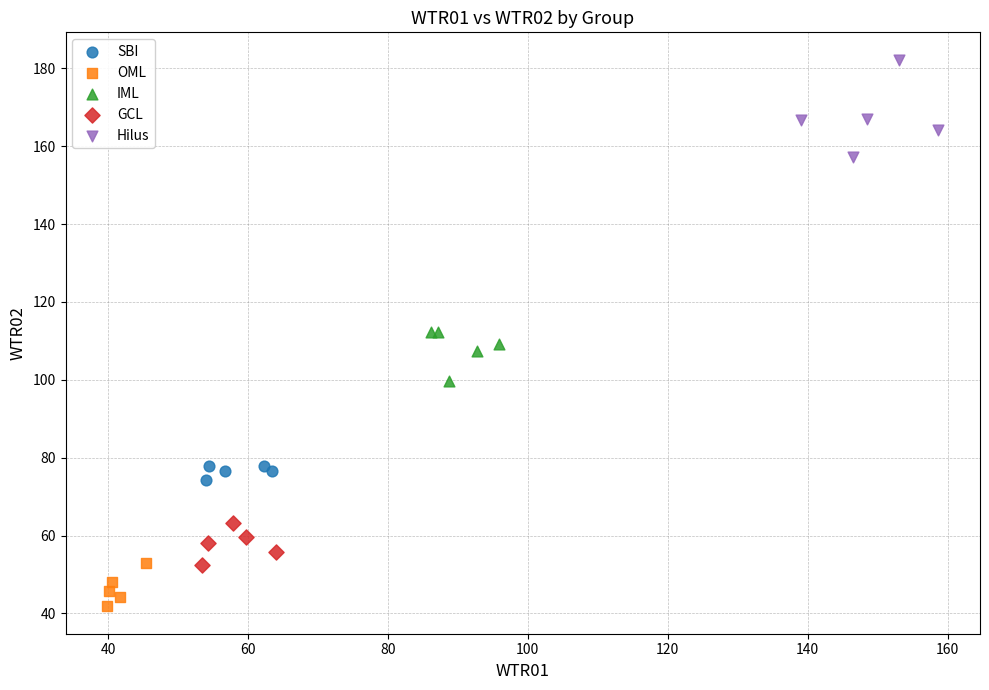

Which series reaches the maximum Y coordinate?

Hilus